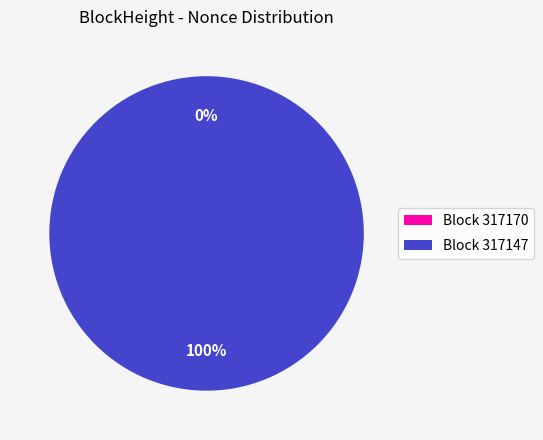

Is there a majority slice in this chart?

Yes